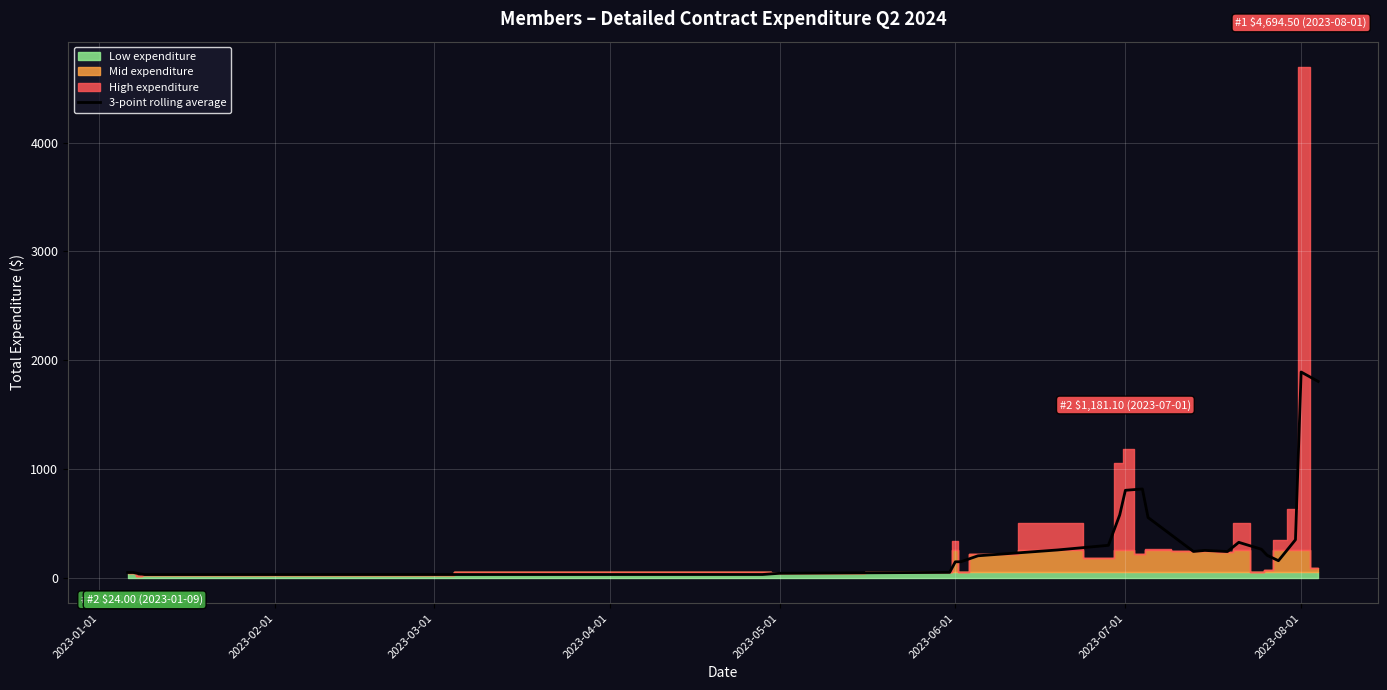

What position from the right is 2023-05-01?

22